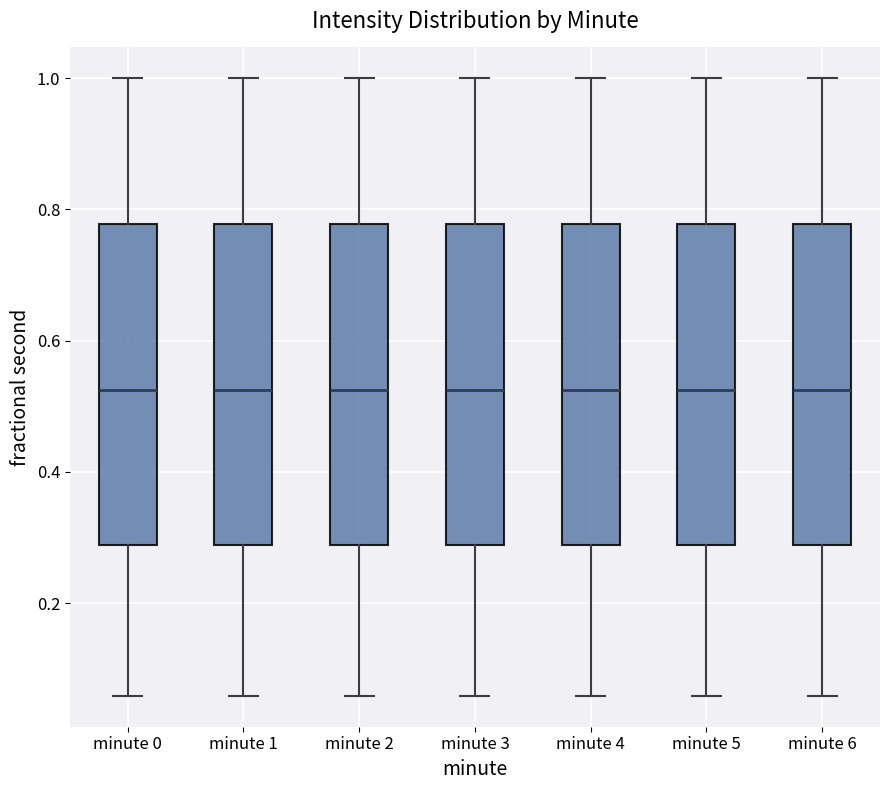

Reading left to right, transcribe this box plot: for each box, give where its median line is, the range the box spans, and where its two whiskers end, as read against the y-axis. The values are not printed on the chart, so give them approximately, as read against the axis.

minute 0: median 0.52, box 0.28 to 0.78, whiskers 0.06 to 1.00
minute 1: median 0.52, box 0.28 to 0.78, whiskers 0.06 to 1.00
minute 2: median 0.52, box 0.28 to 0.78, whiskers 0.06 to 1.00
minute 3: median 0.52, box 0.28 to 0.78, whiskers 0.06 to 1.00
minute 4: median 0.52, box 0.28 to 0.78, whiskers 0.06 to 1.00
minute 5: median 0.52, box 0.28 to 0.78, whiskers 0.06 to 1.00
minute 6: median 0.52, box 0.28 to 0.78, whiskers 0.06 to 1.00